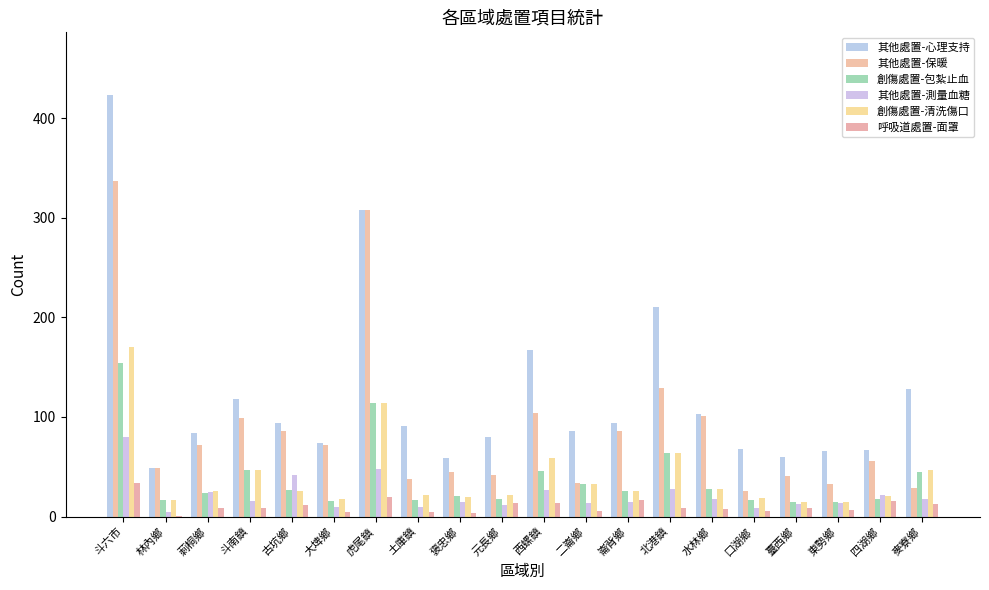

Rank the series at 古坑鄉 from lowest to highest value.

呼吸道處置-面罩, 創傷處置-清洗傷口, 創傷處置-包紮止血, 其他處置-測量血糖, 其他處置-保暖, 其他處置-心理支持